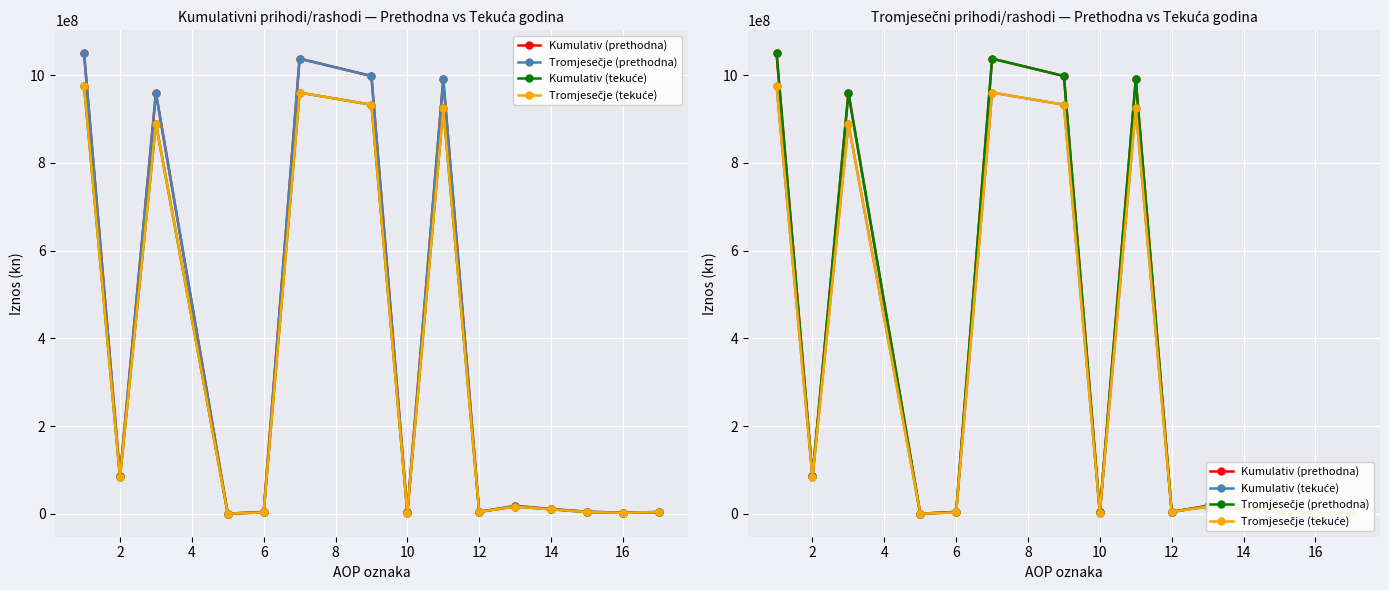

Count the number of data series in this chart.

4